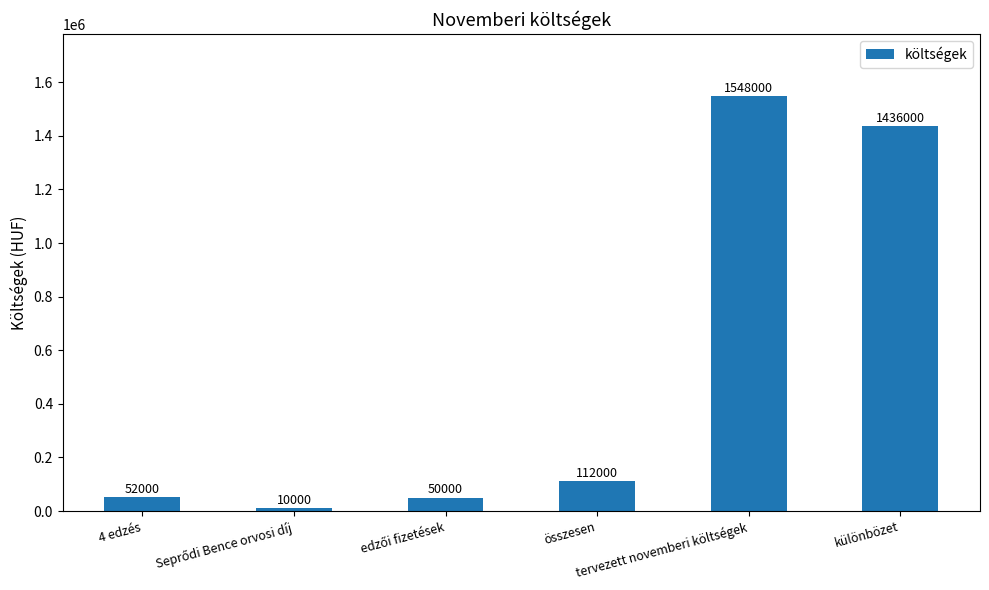

What is the difference between the maximum and minimum values?

1538000